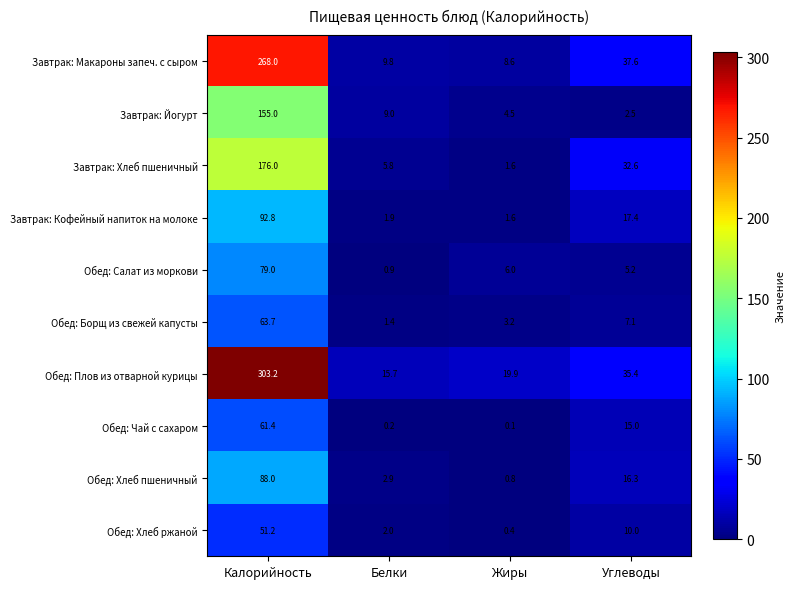

How many data points does each series have?

4